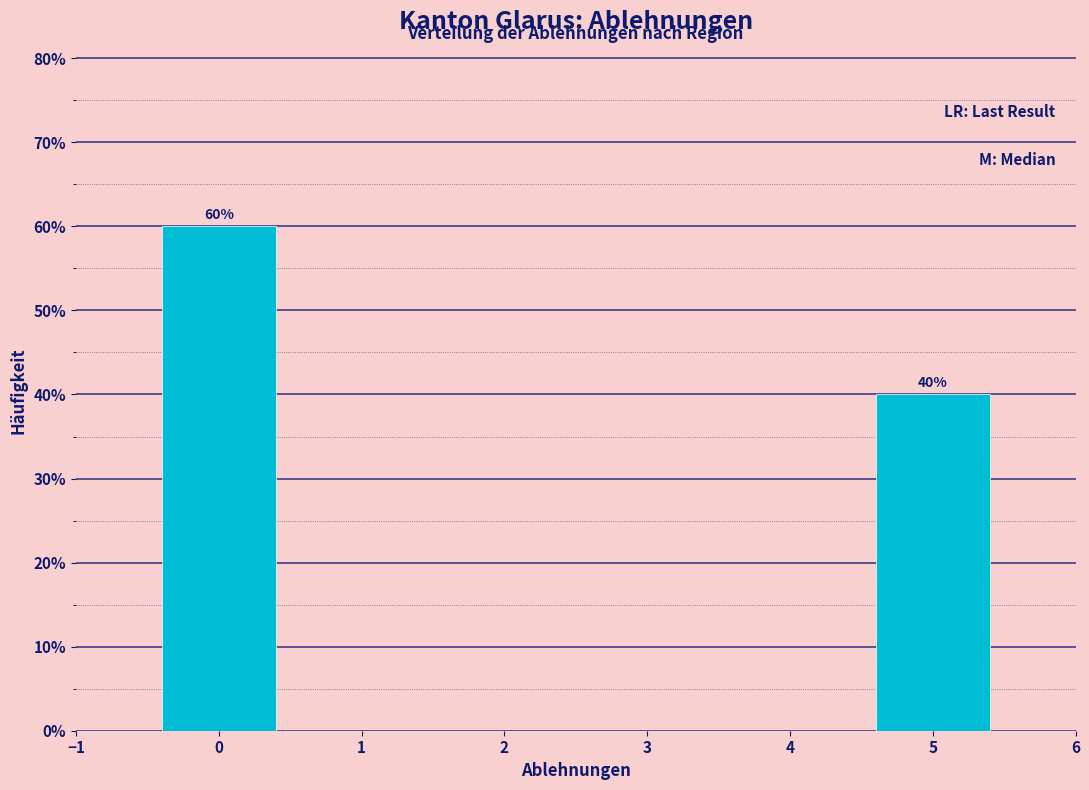

Which range on the x-axis has the tallest bar?

-0.5 to 0.5